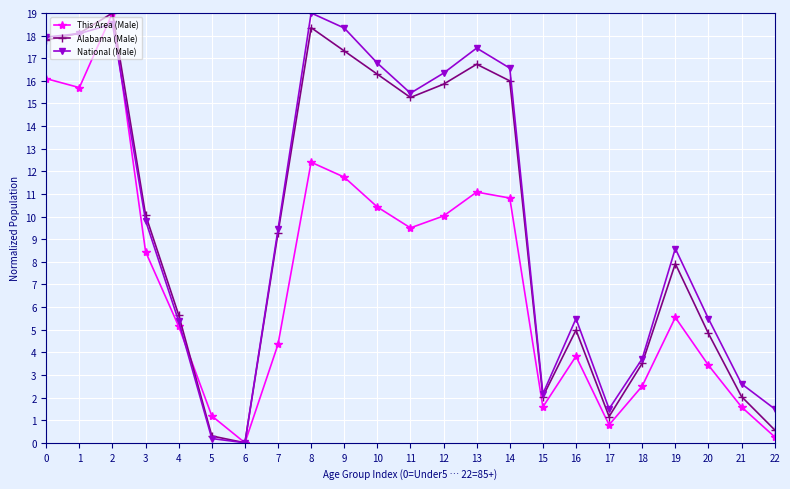

Reading right to left, extract all data points from this chart.

This Area (Male): 0.3	1.6	3.4	5.5	2.5	0.8	3.8	1.6	10.8	11.1	10.0	9.5	10.4	11.7	12.4	4.4	0.0	1.2	5.1	8.4	19.0	15.7	16.1
Alabama (Male): 0.6	2.0	4.8	7.9	3.5	1.2	5.0	2.0	16.0	16.7	15.9	15.3	16.3	17.3	18.4	9.3	0.0	0.3	5.6	10.1	19.0	18.1	17.8
National (Male): 1.5	2.6	5.5	8.6	3.7	1.5	5.5	2.2	16.6	17.4	16.3	15.5	16.8	18.3	19.0	9.4	0.0	0.2	5.4	9.8	18.5	18.1	17.9